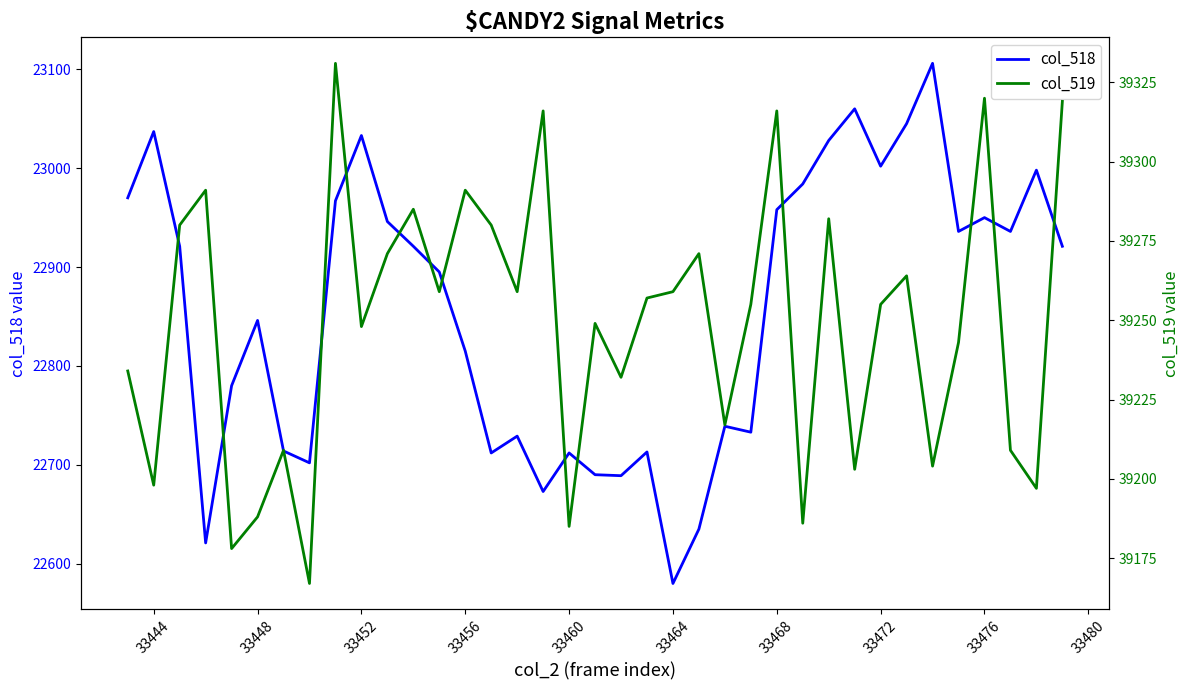

What are all the series names shown in the legend?

col_518, col_519